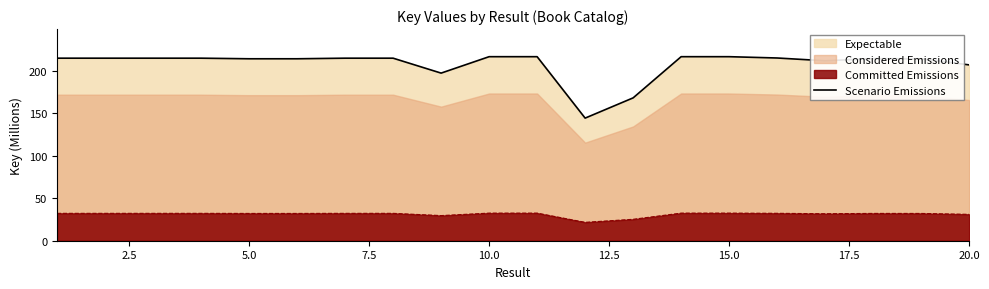

How many interior local valleys (lower than both neighbors) does the data have?

4